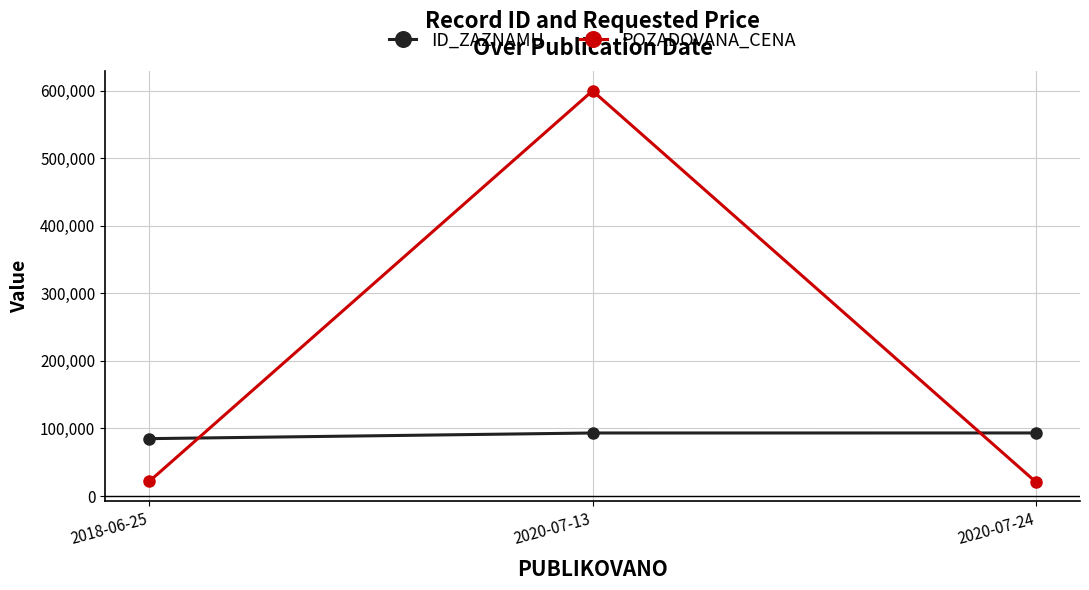

Rank the series at 2020-07-24 from lowest to highest value.

POZADOVANA_CENA, ID_ZAZNAMU